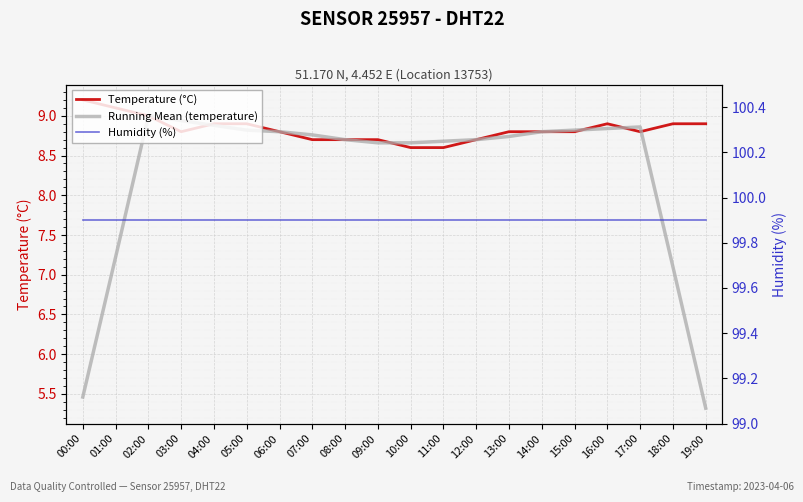

What is the approximate value of Temperature (°C) at 00:00?

9.2